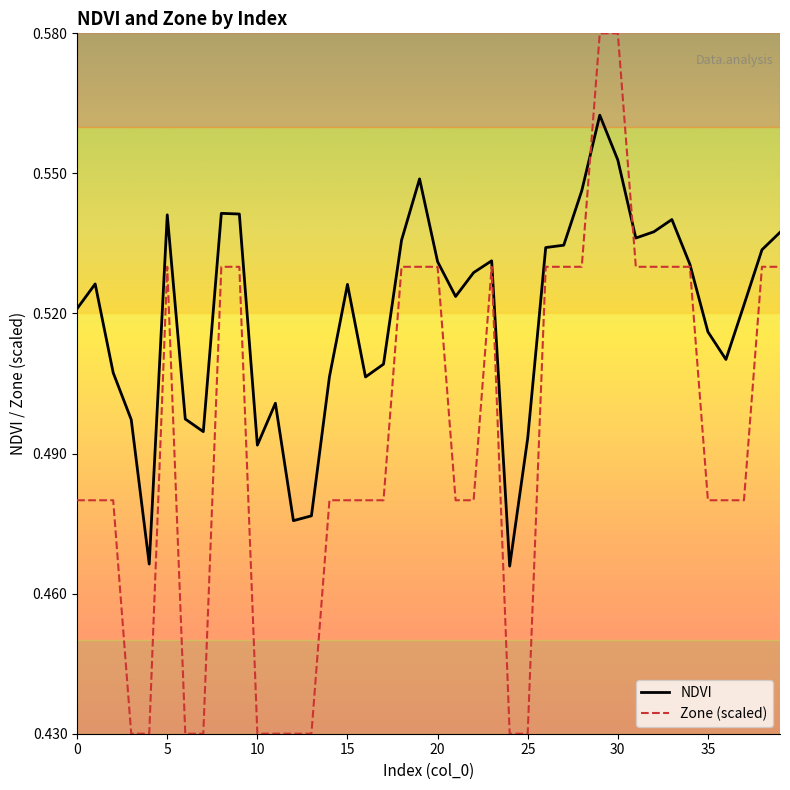

How many lines are shown in the chart?

2